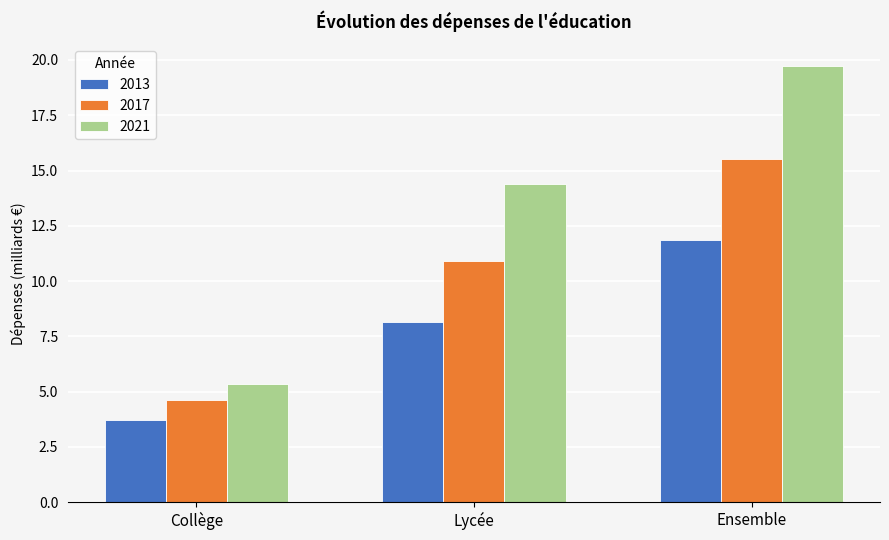

What value does the 2013 series have at Lycée?

8.2